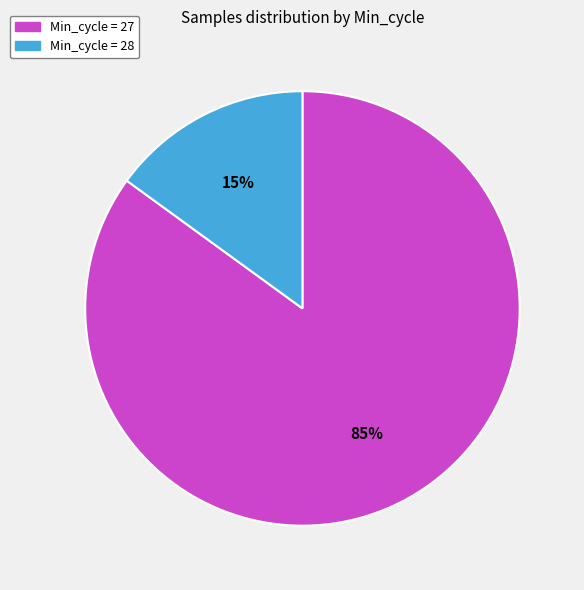

Does any single category account for the majority?

Yes